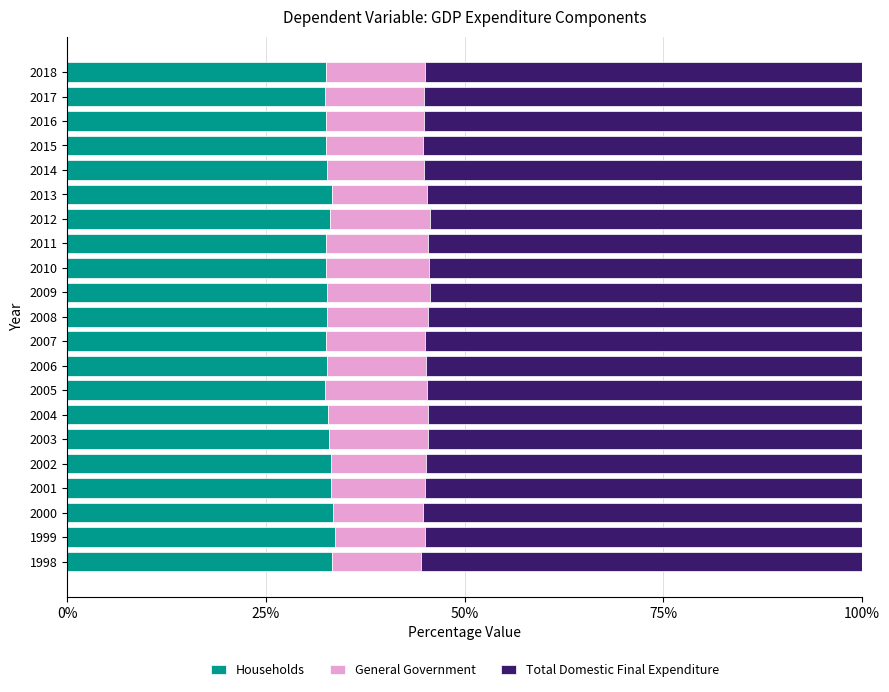

What is the highest value of the Households series?

33.7